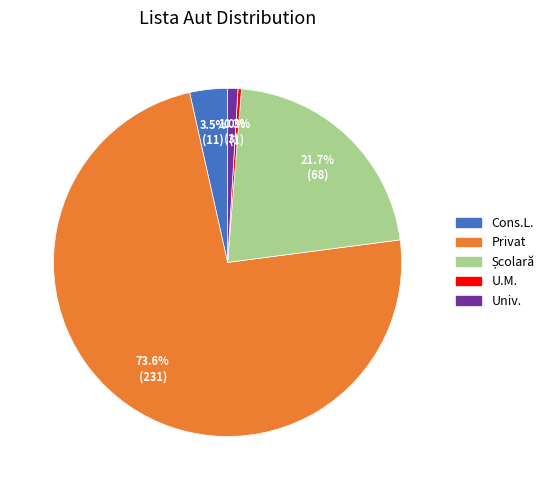

Does any single category account for the majority?

Yes